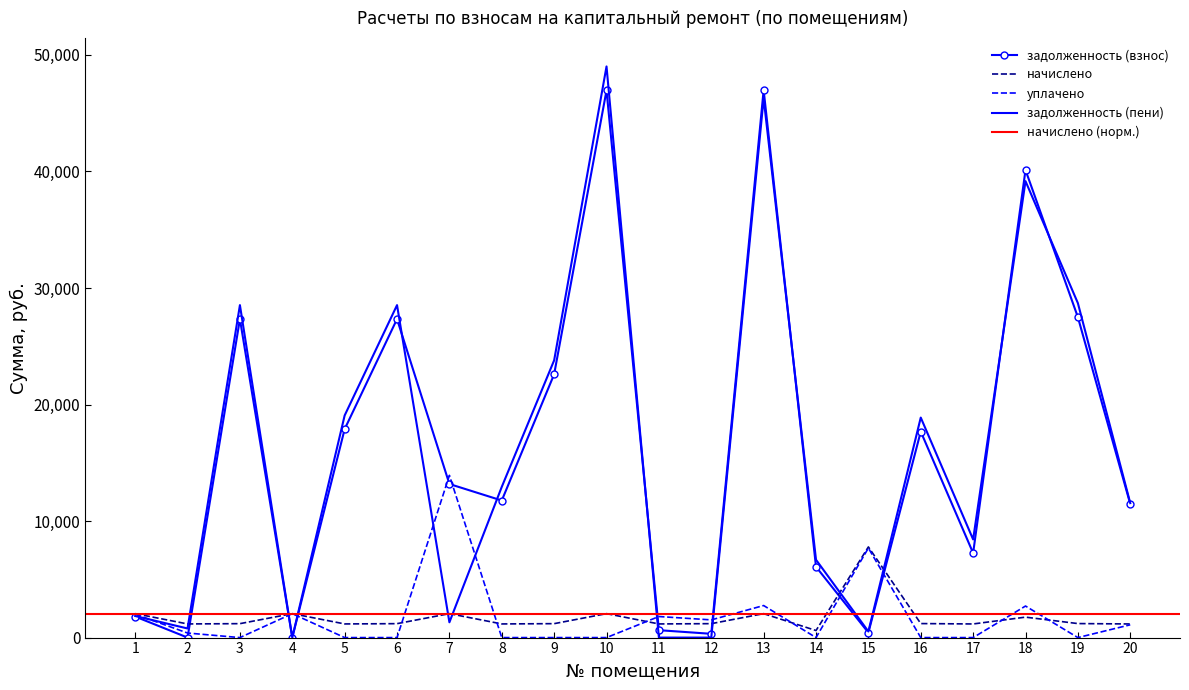

Is the value of уплачено at 15 greater than the value of задолженность (пени) at 4?

Yes